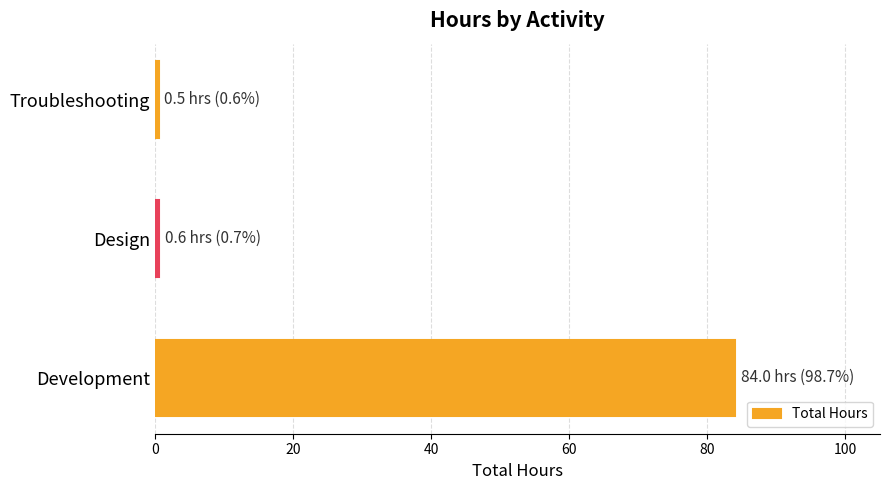

At which category does the chart reach its peak across all series?

Development